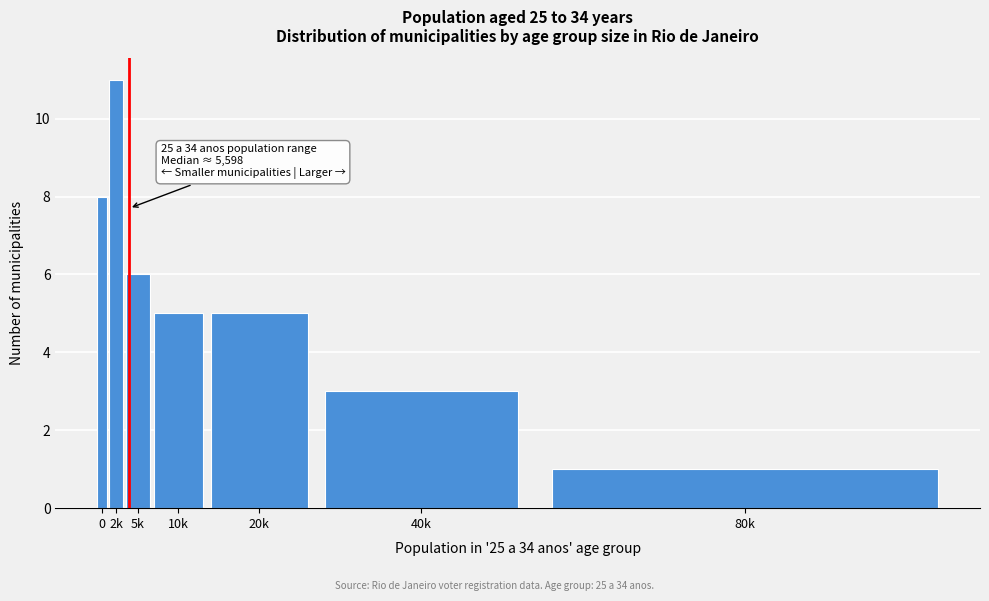

Reading left to right, extract all data points from this chart.

8	11	6	5	5	3	1